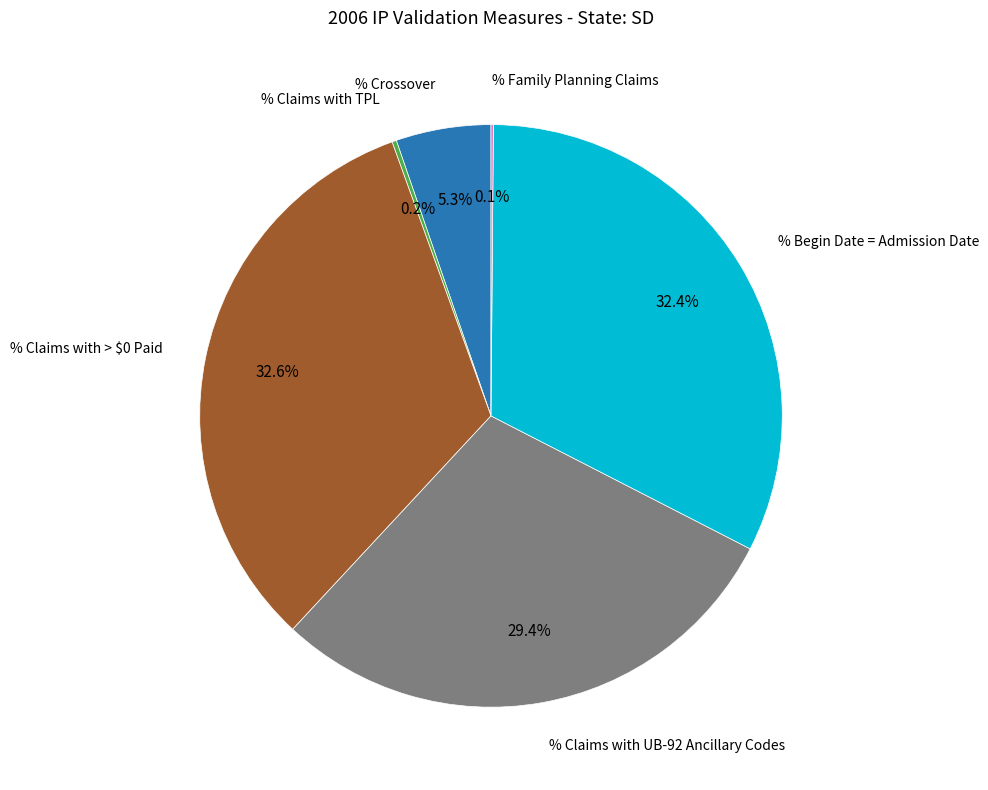

To the nearest percent, what is the difference between the largest and smallest slice percentages?

32%